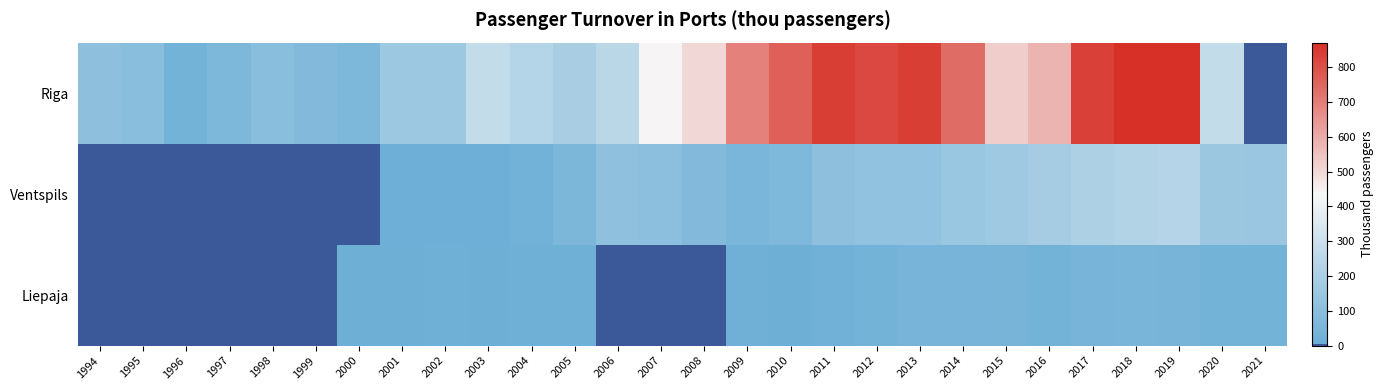

Count the number of categories in the chart.

28